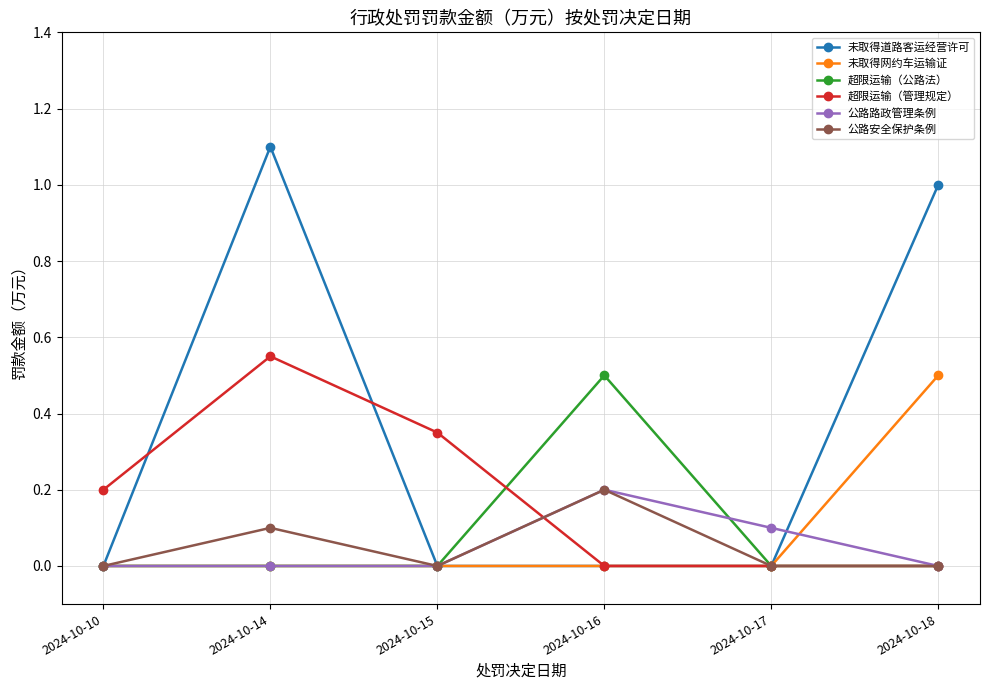

The value of 公路路政管理条例 at 2024-10-17 is 0.1. True or false?

True